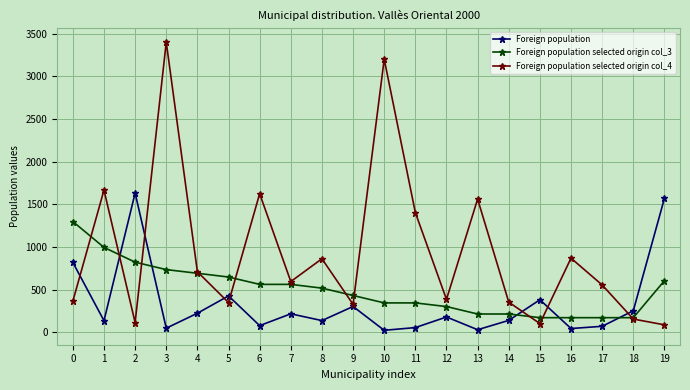

Which series has the largest range (max minus min)?

Foreign population selected origin col_4